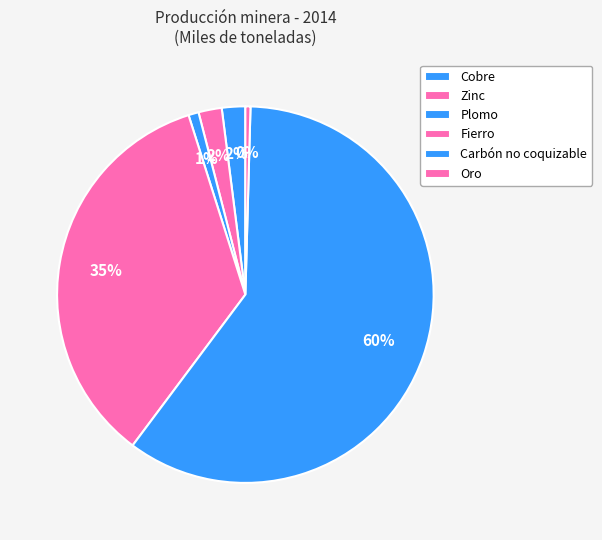

Which category accounts for the majority?

Carbón no coquizable